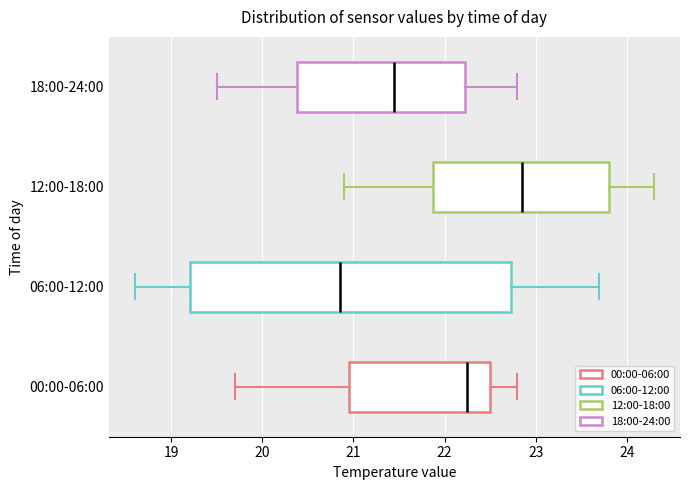

Reading bottom to top, transcribe this box plot: for each box, give where its median line is, the range the box spans, and where its two whiskers end, as read against the x-axis. The values are not printed on the chart, so give them approximately, as read against the axis.

00:00-06:00: median 22.3, box 21.0 to 22.5, whiskers 19.7 to 22.8
06:00-12:00: median 20.9, box 19.2 to 22.7, whiskers 18.6 to 23.7
12:00-18:00: median 22.9, box 21.9 to 23.8, whiskers 20.9 to 24.3
18:00-24:00: median 21.5, box 20.4 to 22.2, whiskers 19.5 to 22.8